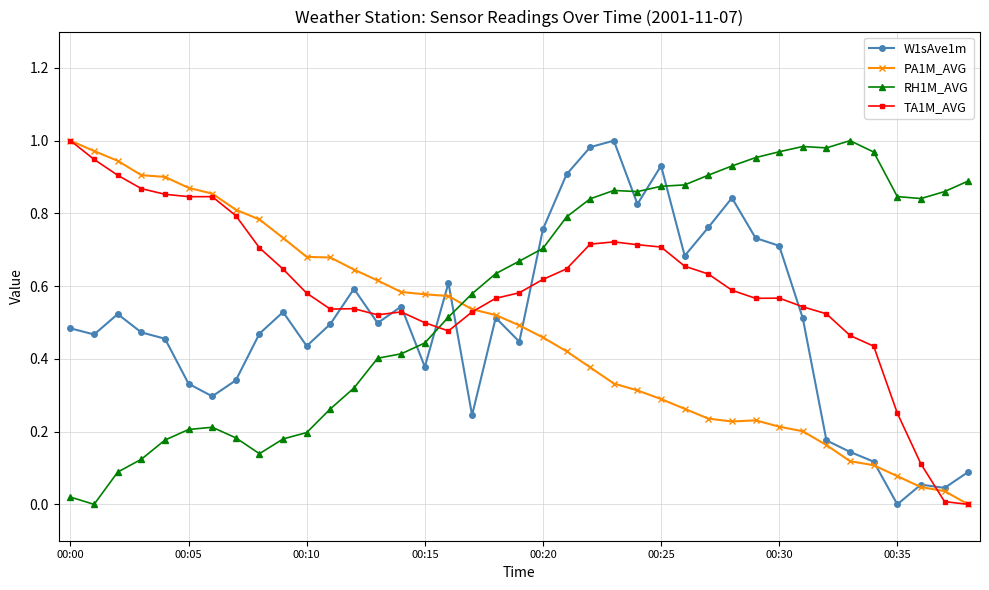

True or false: TA1M_AVG has more than 0 interior local peaks.

True